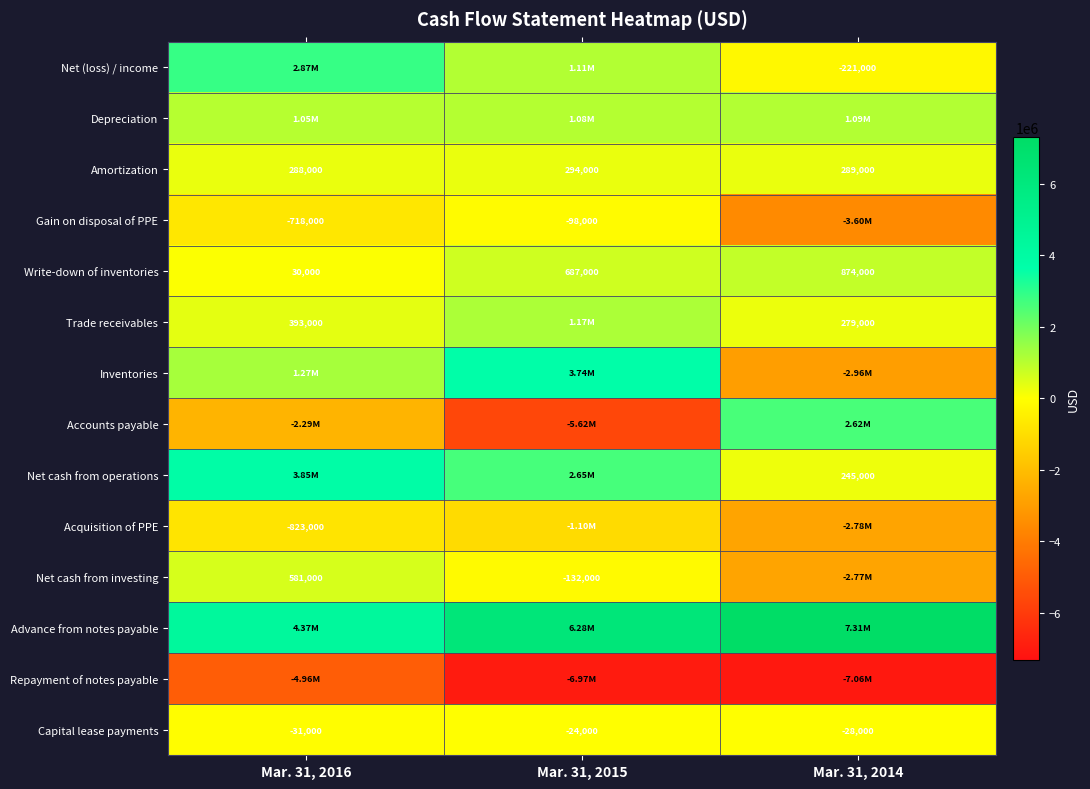

Is it true that Capital lease payments equals -55614 at Mar. 31, 2016?

False